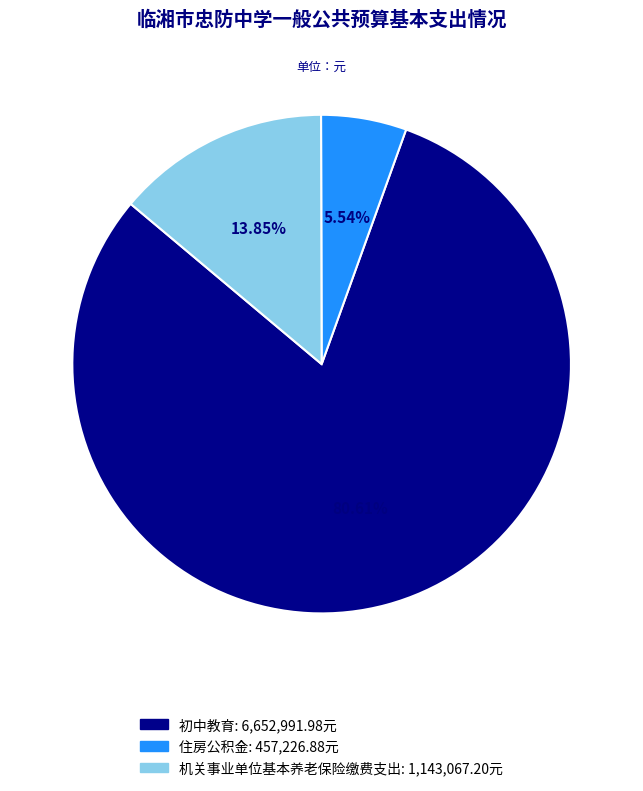

To the nearest percent, what percentage of the pie is 机关事业单位基本养老保险缴费支出?

14%